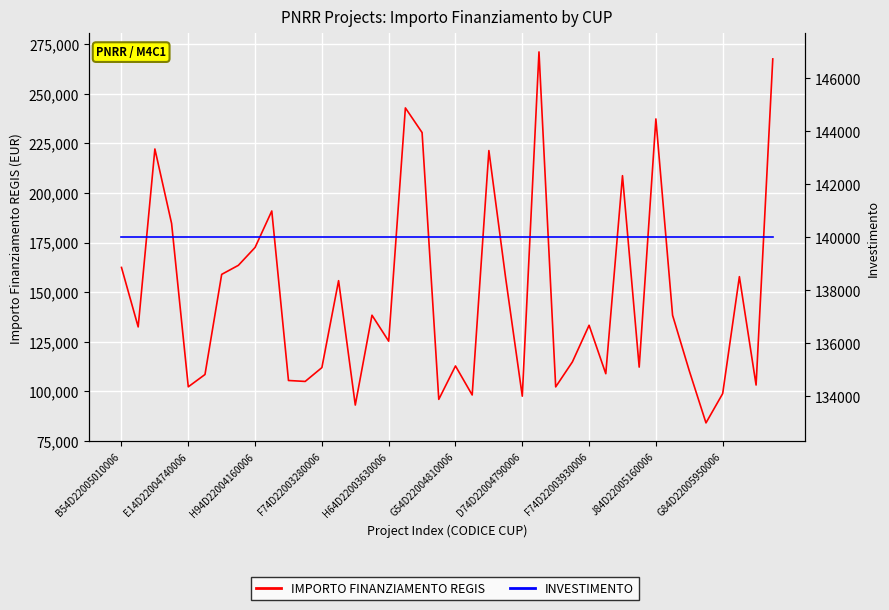

True or false: INVESTIMENTO (scaled) has a value of 29256.8 at 22.

False